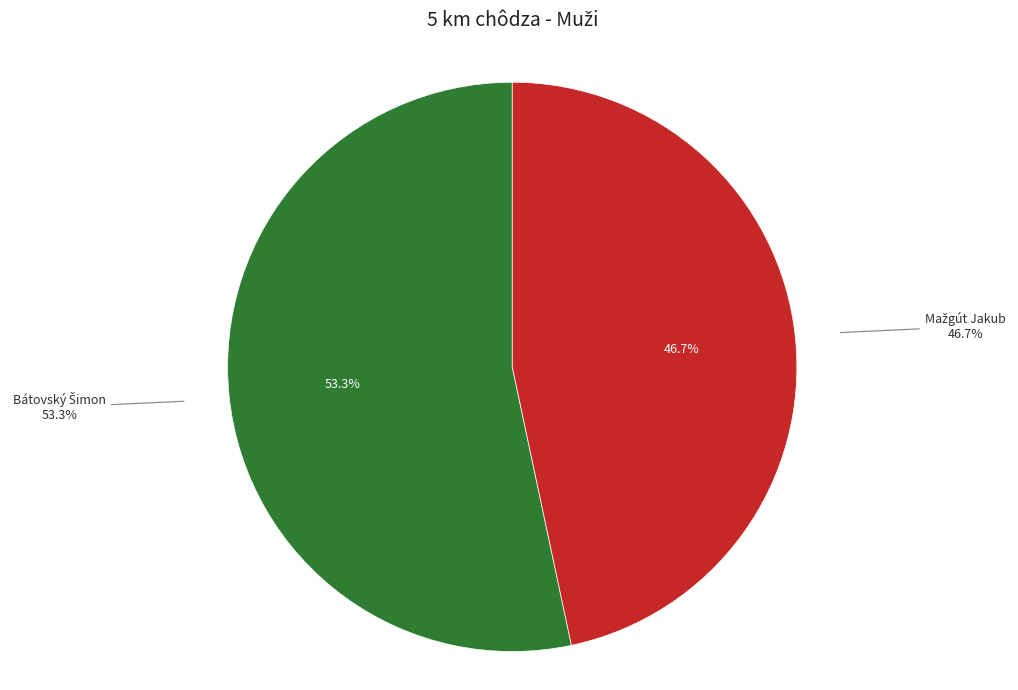

Approximately how many times larger is the value at Mažgút Jakub compared to Bátovský Šimon?

0.9